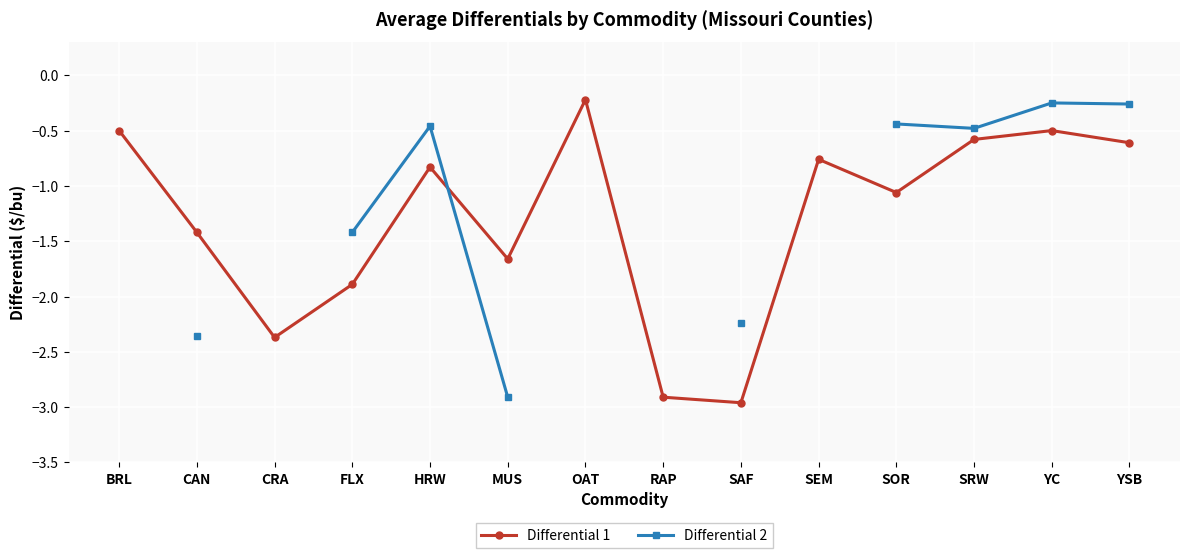

How many negative values does the Differential 2 series have?

9